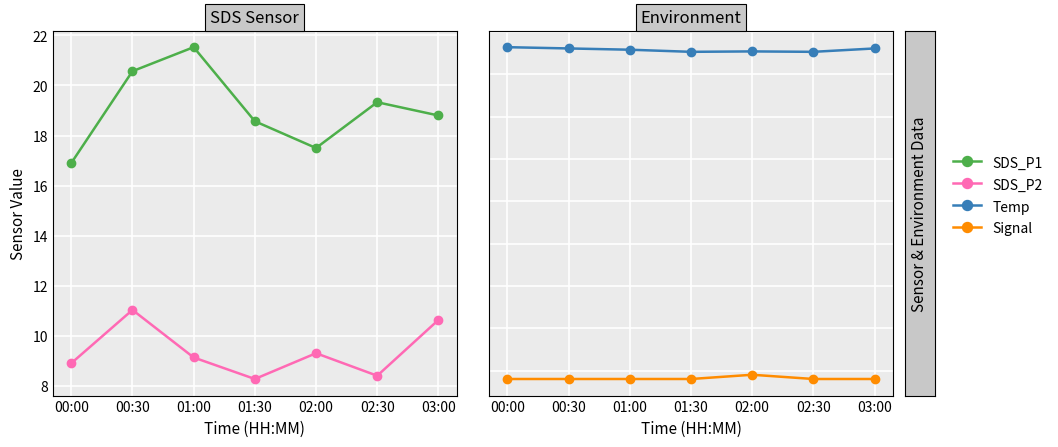

True or false: Signal and Temp intersect in this chart.

False